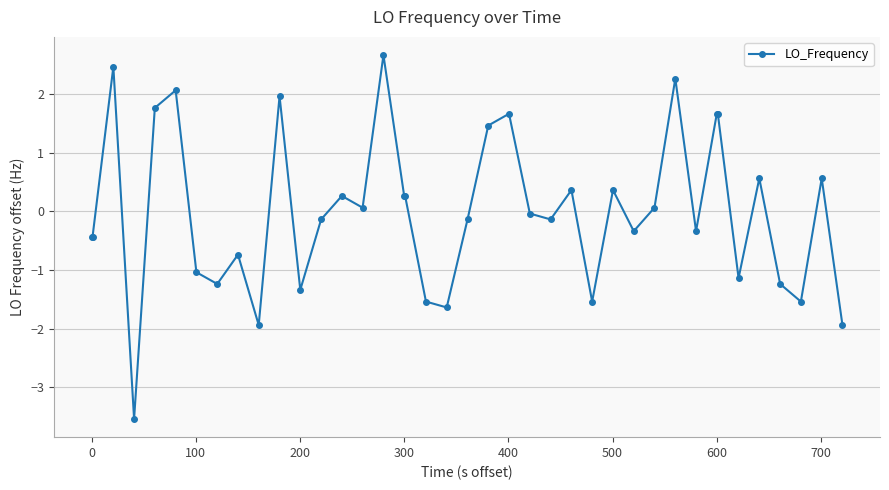

How many lines are shown in the chart?

1